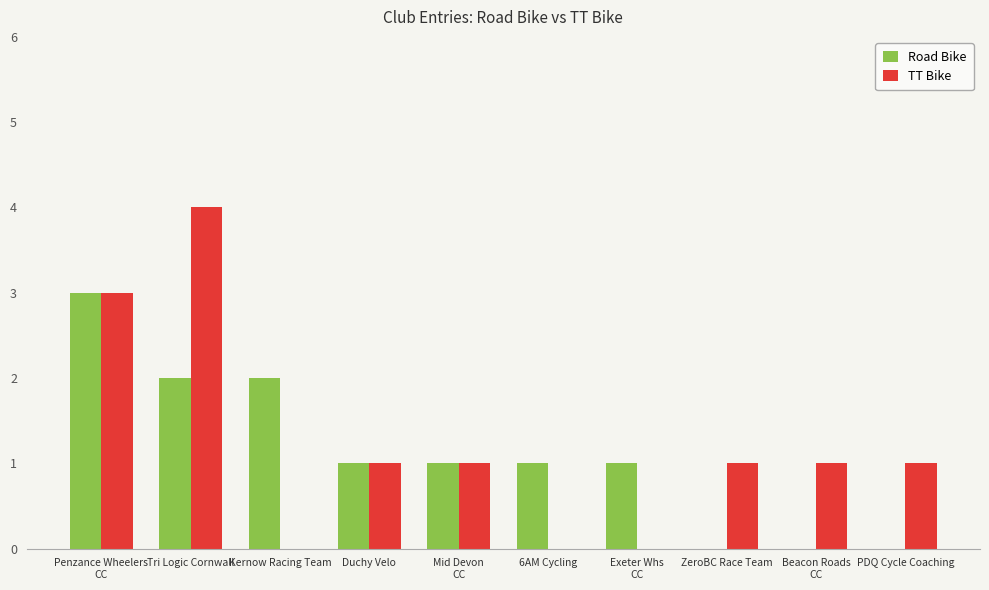

At which category does the chart reach its peak across all series?

Tri Logic Cornwall